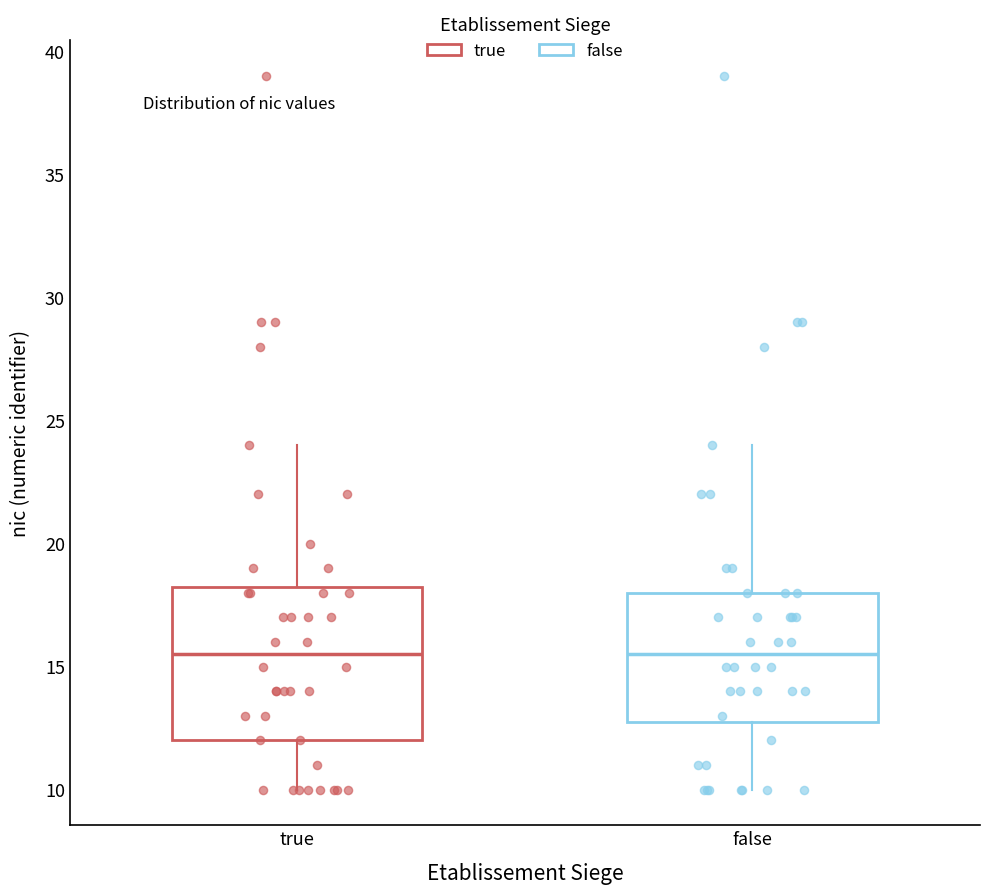

Which box is the tallest, from its lower edge to its upper edge?

true